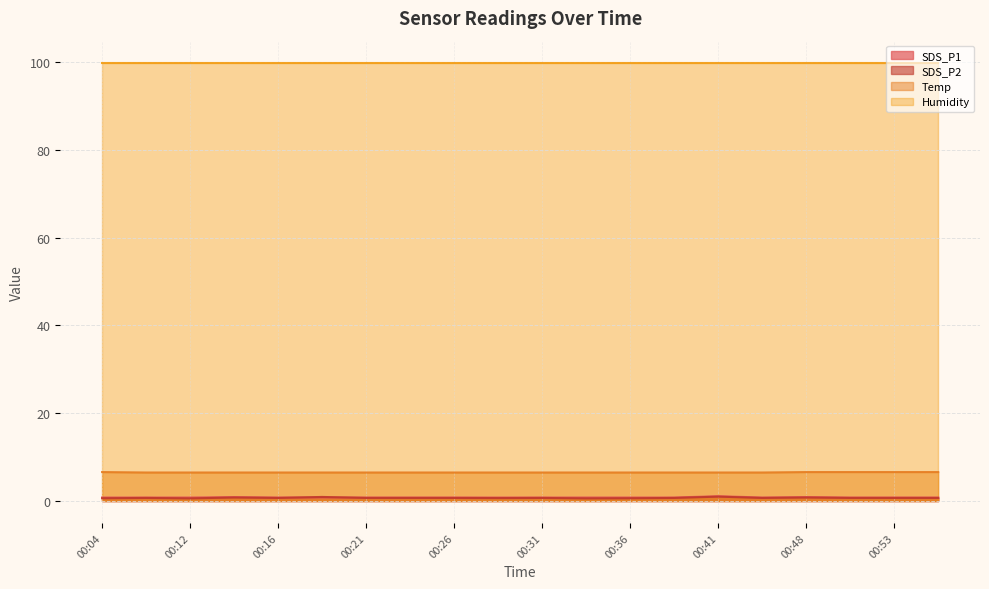

What is the value of the Temp point at the 7th from the left?

6.5